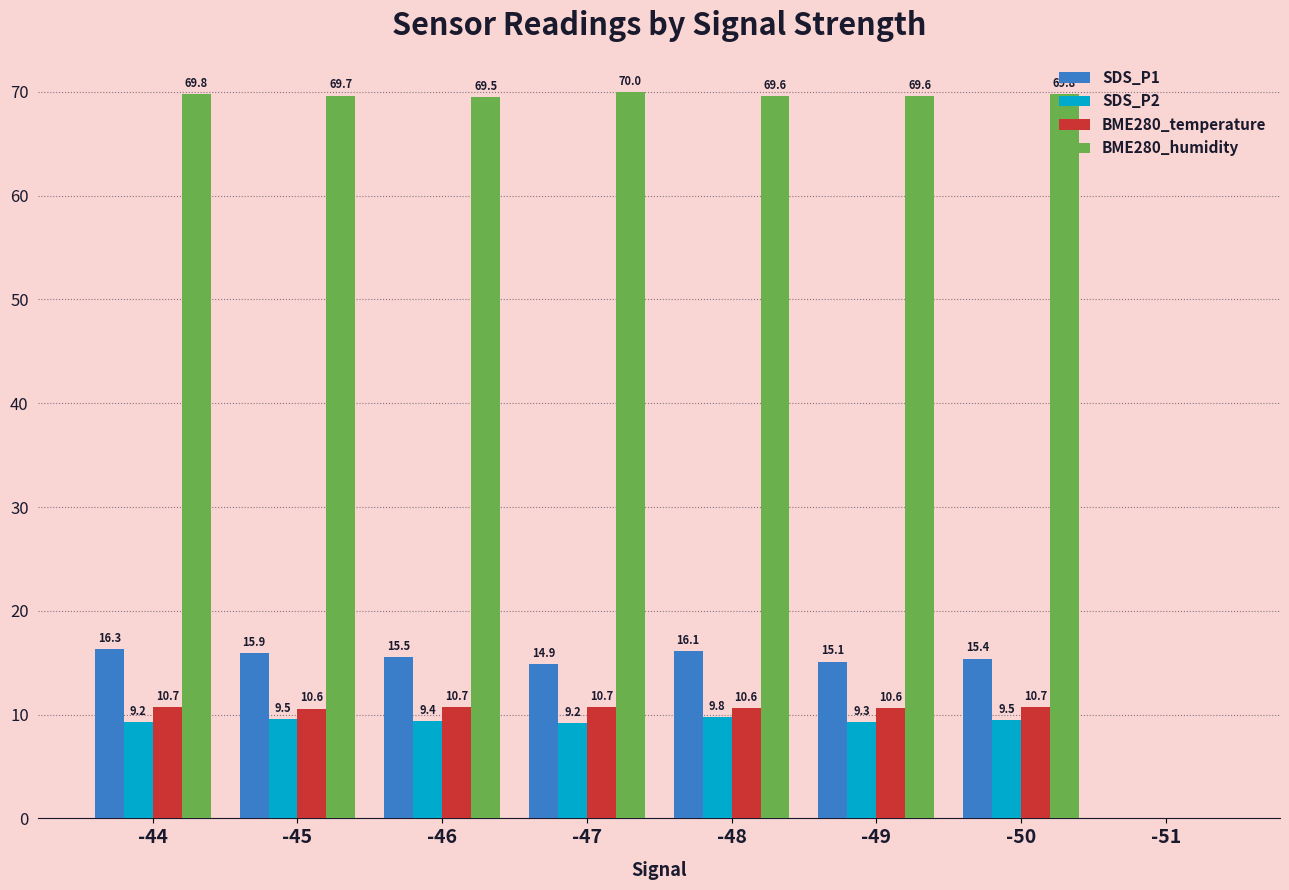

At which label does SDS_P1 first exceed 15?

-44